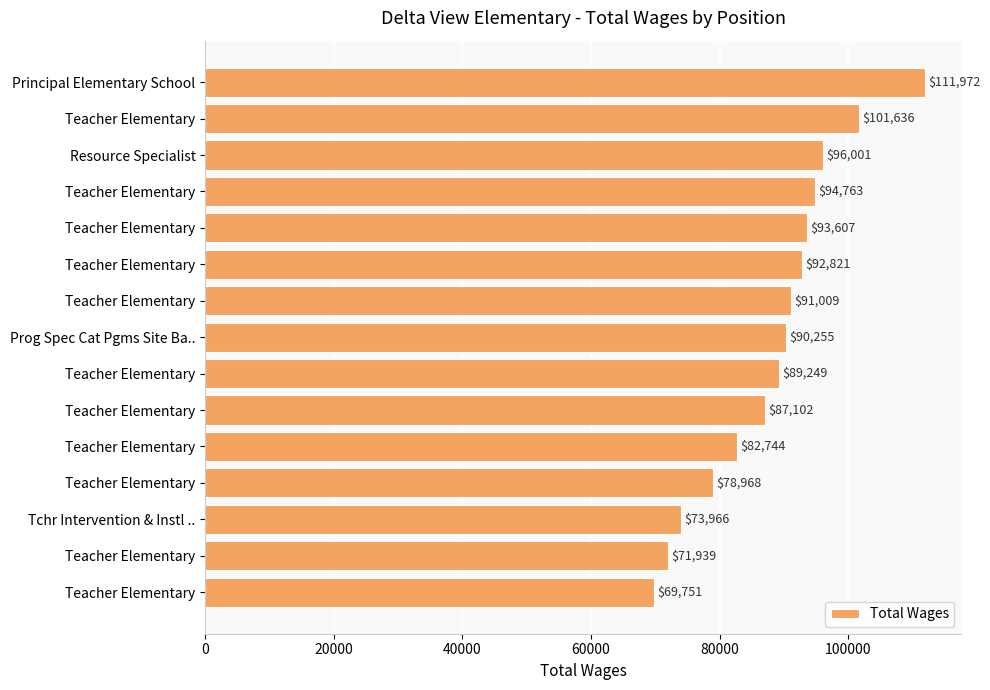

How many bars are there in total?

15